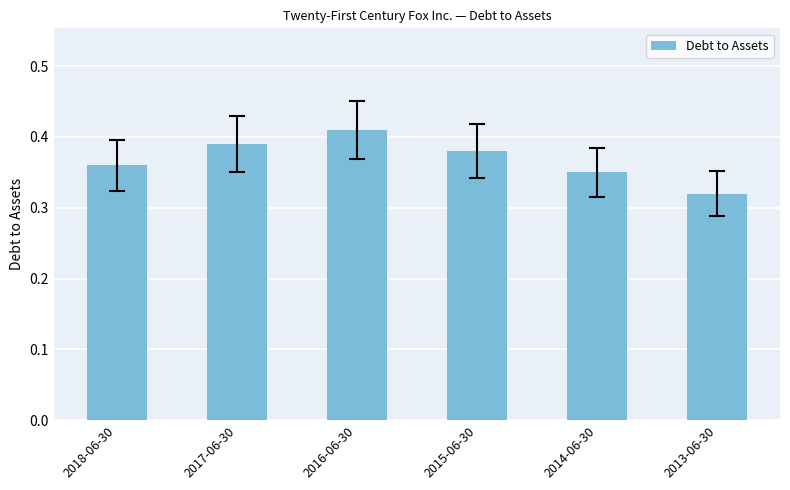

Rank the categories by value from lowest to highest.

2013-06-30, 2014-06-30, 2018-06-30, 2015-06-30, 2017-06-30, 2016-06-30